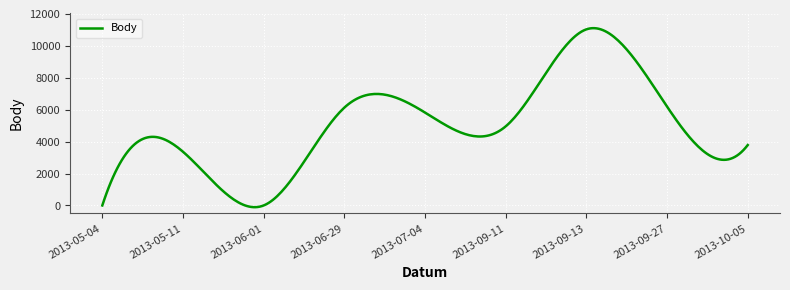

How many lines are shown in the chart?

1